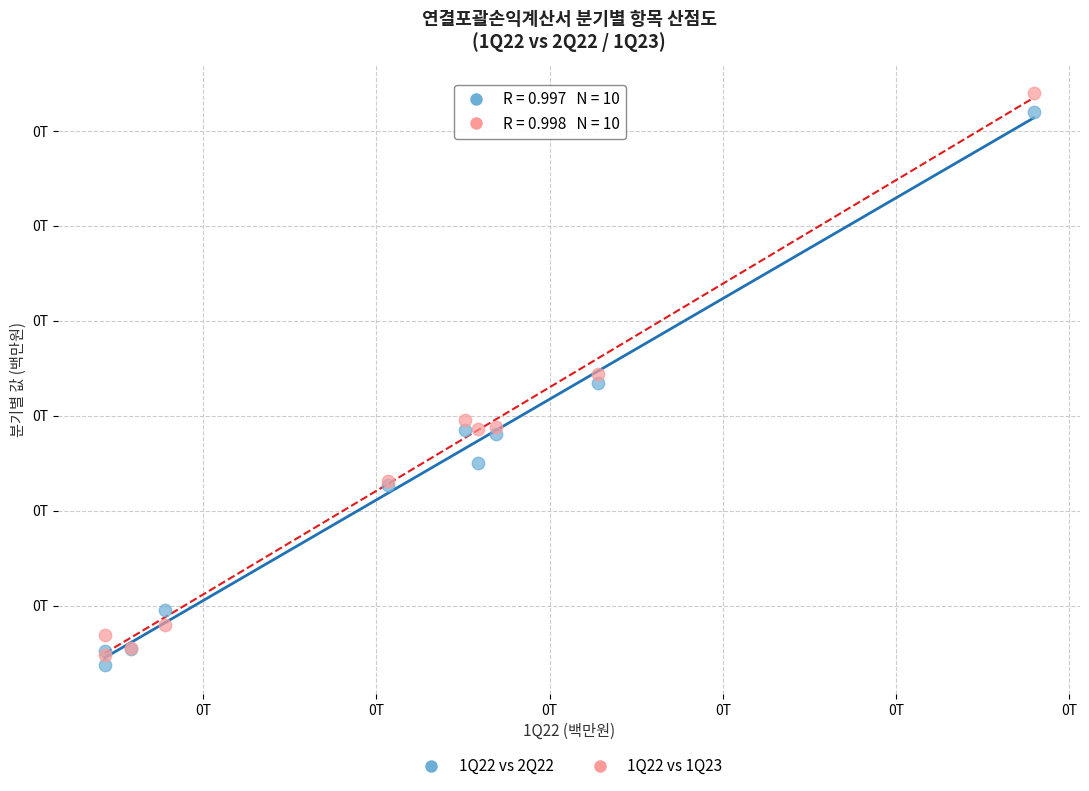

Which series reaches the minimum Y coordinate?

1Q22 vs 2Q22